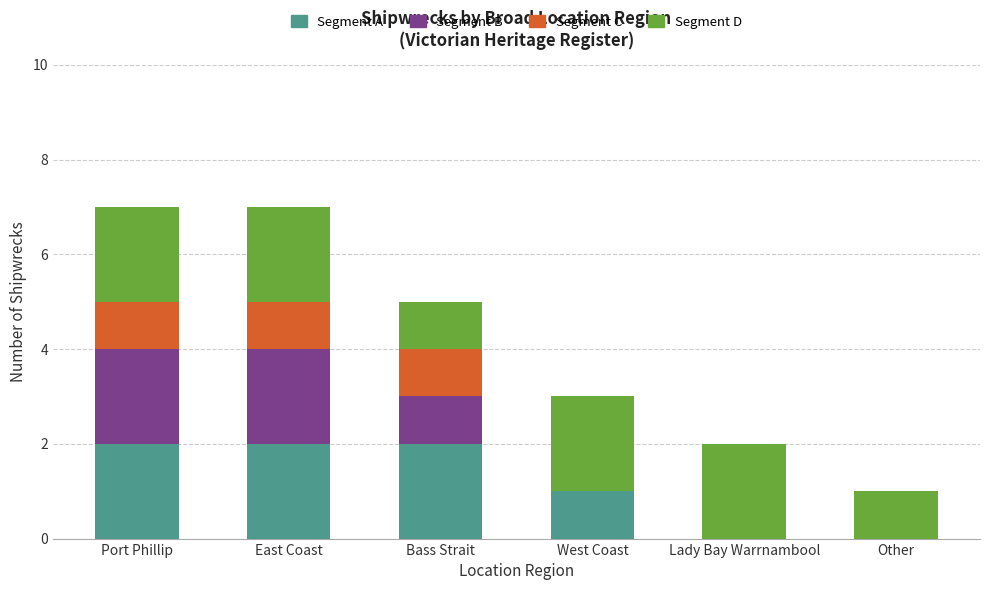

What is the total value across all series at Bass Strait?

5